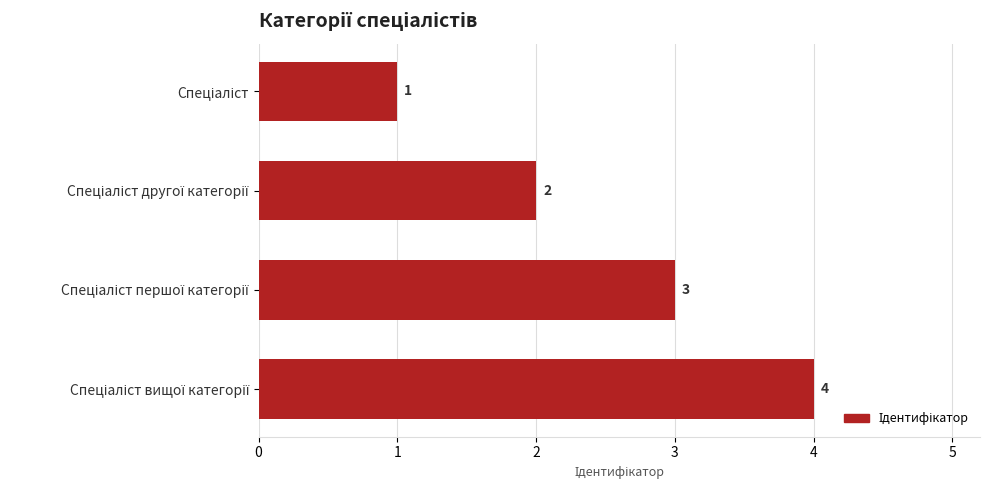

How many series are shown in this chart?

1